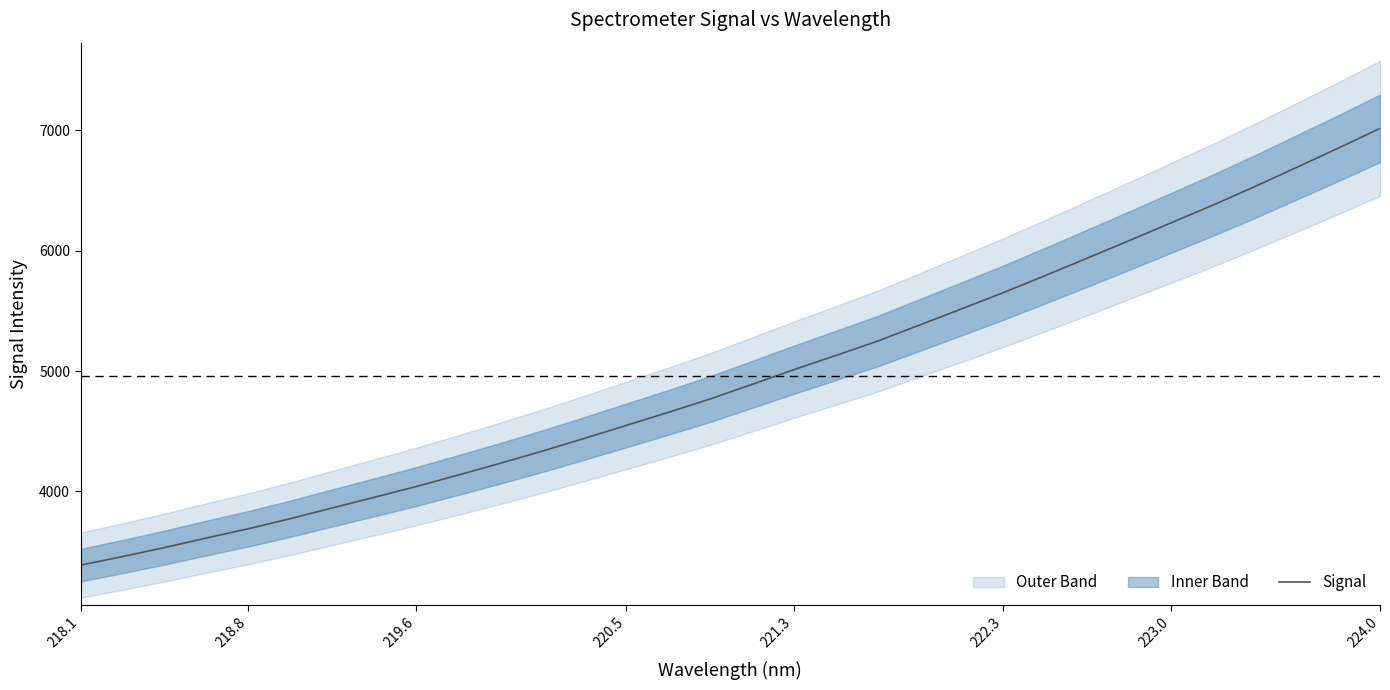

What is the maximum value for Signal?

7017.1